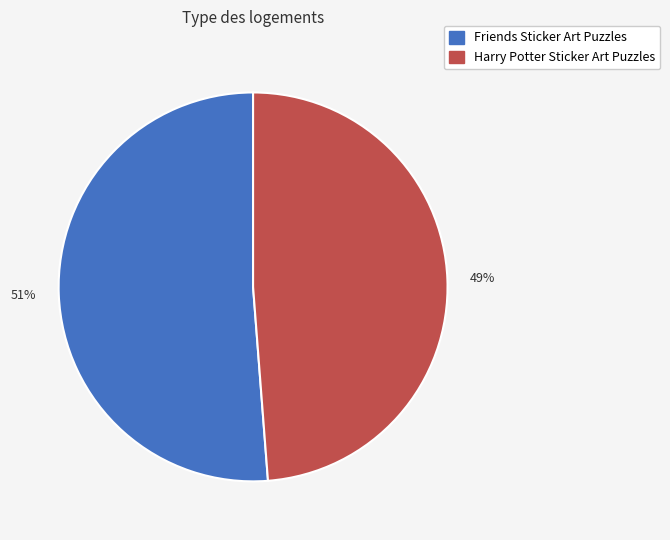

To the nearest percent, what is the average slice percentage?

50%